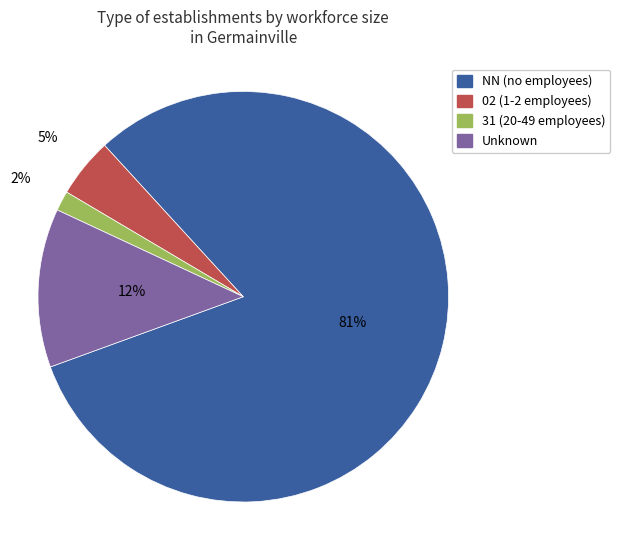

Is there a majority slice in this chart?

Yes